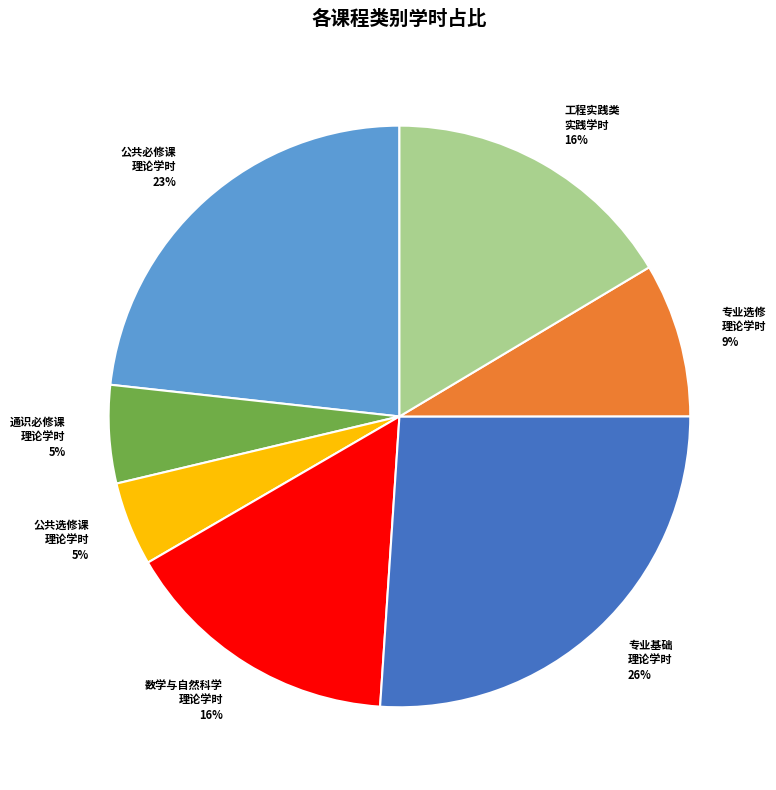

To the nearest percent, what is the difference between the largest and smallest slice percentages?

21%